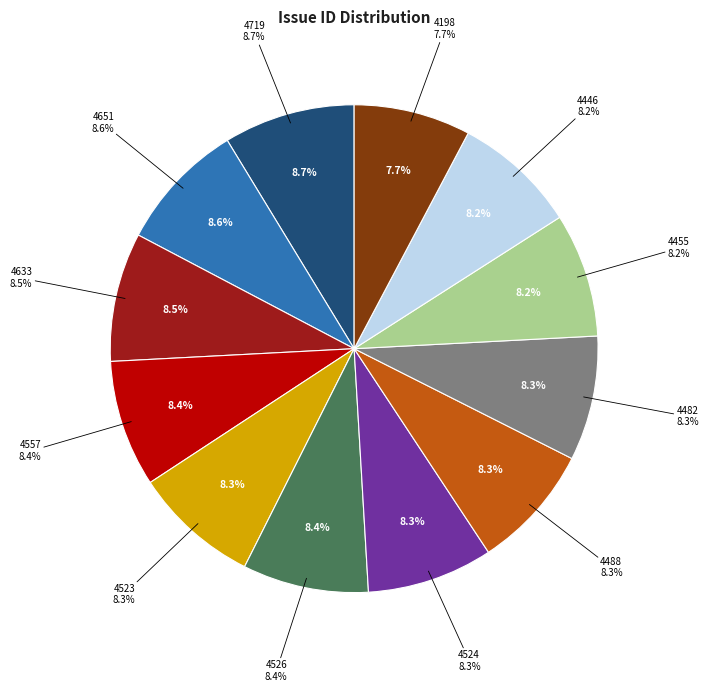

Which slice is the largest?

4719